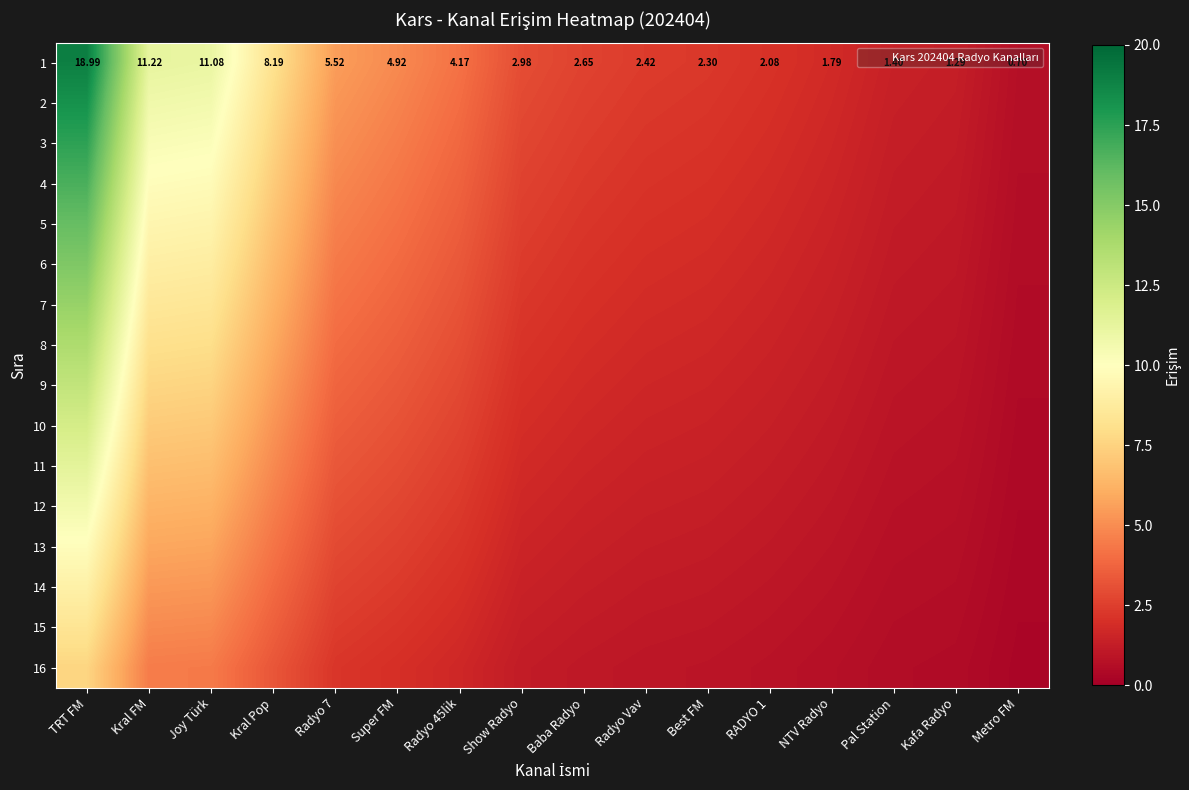

Which series changed the most between Super FM and Kafa Radyo?

1